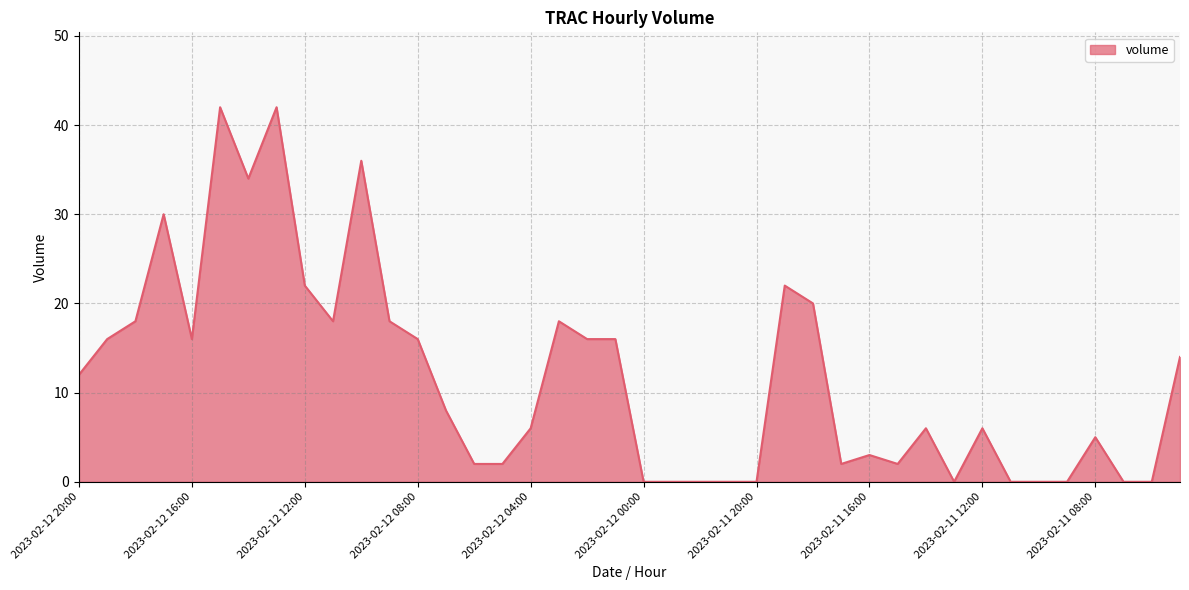

What is the greatest value displayed?

42